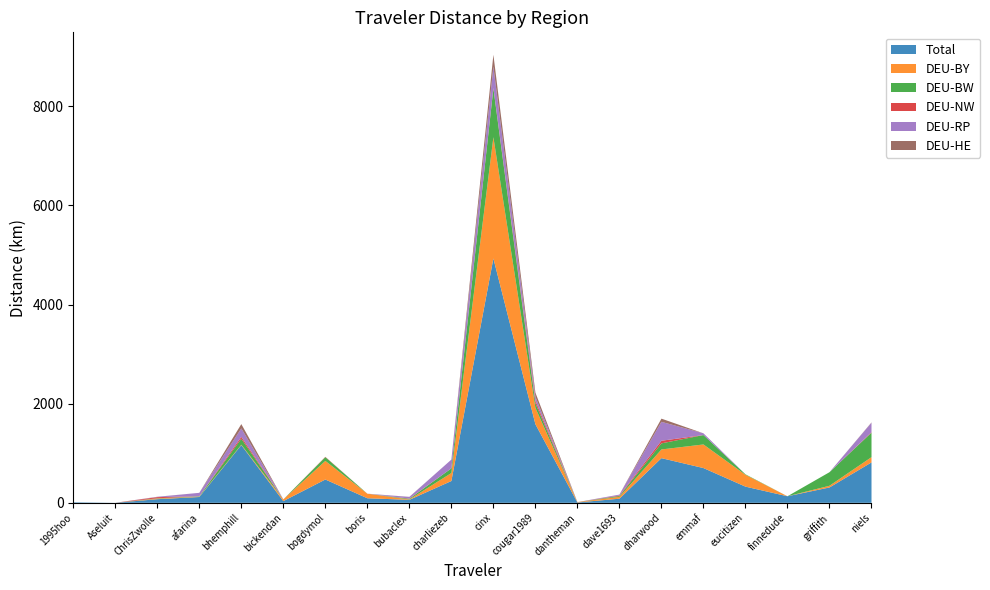

Reading right to left, list all the values displayed in this chart.

Total: niels=815.0	griffith=309.9	finnedude=132.4	eucitizen=326.6	emmaf=701.0	dharwood=901.0	dave1693=83.0	dantheman=7.3	cougar1989=1585.5	cinx=4928.5	charliezeb=439.7	bubaclex=60.3	boris=92.1	bogdymol=470.1	bickendan=34.6	bhemphill=1163.9	afarina=117.4	ChrisZwolle=73.2	Aseluit=0.5	1995hoo=10.8
DEU-BY: niels=106.2	griffith=34.4	finnedude=0.0	eucitizen=239.1	emmaf=476.2	dharwood=175.5	dave1693=37.5	dantheman=7.3	cougar1989=330.0	cinx=2446.2	charliezeb=161.5	bubaclex=7.6	boris=92.1	bogdymol=375.4	bickendan=33.9	bhemphill=8.4	afarina=7.1	ChrisZwolle=12.1	Aseluit=0.0	1995hoo=0.0
DEU-BW: niels=493.9	griffith=273.4	finnedude=0.0	eucitizen=9.7	emmaf=189.6	dharwood=122.6	dave1693=16.6	dantheman=0.0	cougar1989=91.2	cinx=982.5	charliezeb=94.0	bubaclex=13.4	boris=0.0	bogdymol=75.5	bickendan=0.0	bhemphill=120.4	afarina=7.7	ChrisZwolle=6.3	Aseluit=0.0	1995hoo=0.0
DEU-NW: niels=9.0	griffith=0.0	finnedude=0.0	eucitizen=0.0	emmaf=0.0	dharwood=53.0	dave1693=10.3	dantheman=0.0	cougar1989=52.1	cinx=11.3	charliezeb=0.0	bubaclex=5.0	boris=0.0	bogdymol=6.4	bickendan=0.6	bhemphill=38.0	afarina=0.0	ChrisZwolle=23.2	Aseluit=0.0	1995hoo=0.0
DEU-RP: niels=191.7	griffith=0.0	finnedude=0.0	eucitizen=0.0	emmaf=35.2	dharwood=381.3	dave1693=18.7	dantheman=0.0	cougar1989=82.0	cinx=430.7	charliezeb=177.0	bubaclex=32.1	boris=0.0	bogdymol=0.0	bickendan=0.0	bhemphill=170.3	afarina=69.5	ChrisZwolle=5.1	Aseluit=0.0	1995hoo=0.0
DEU-HE: niels=5.9	griffith=0.0	finnedude=0.0	eucitizen=0.0	emmaf=0.0	dharwood=64.2	dave1693=0.0	dantheman=0.0	cougar1989=81.0	cinx=238.5	charliezeb=0.0	bubaclex=2.2	boris=0.0	bogdymol=0.0	bickendan=0.0	bhemphill=86.7	afarina=0.0	ChrisZwolle=2.2	Aseluit=0.0	1995hoo=0.0